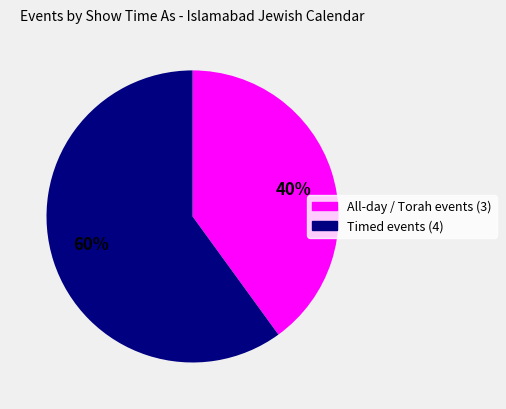

What is the ratio of the value at Timed events (4) to the value at All-day / Torah events (3)?

1.5